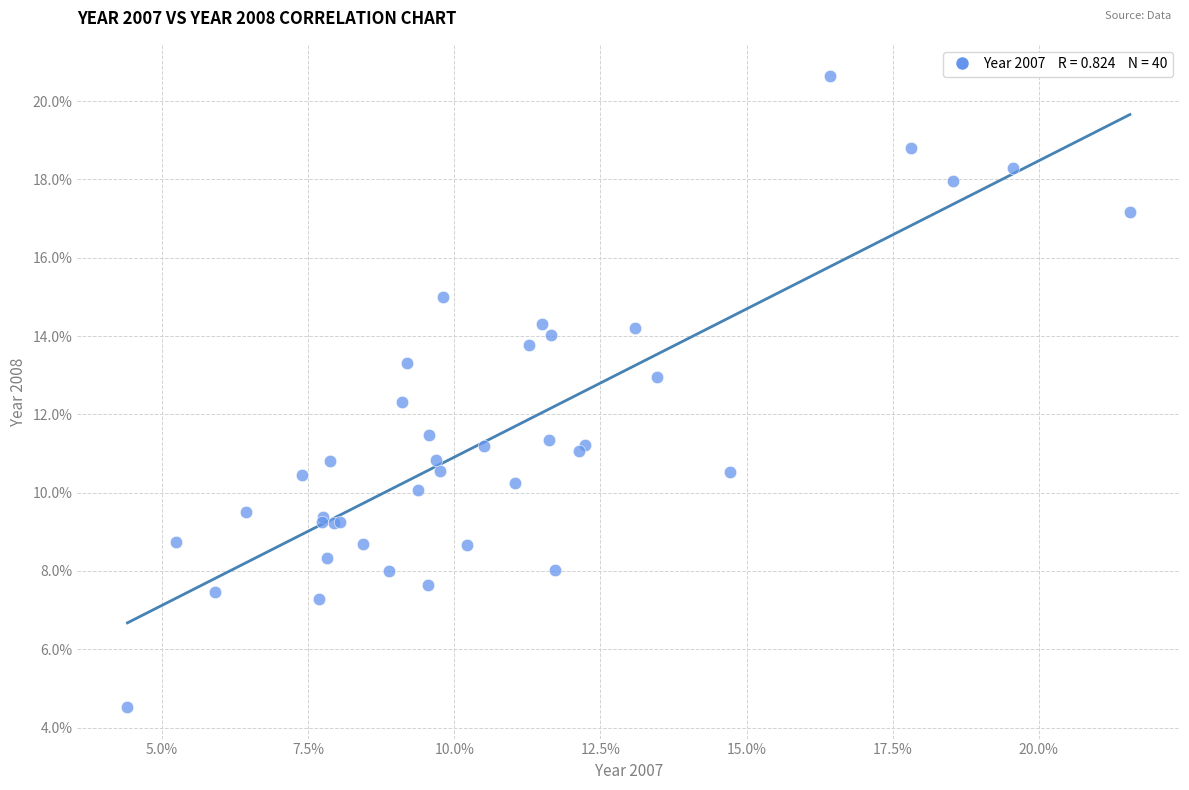

What Y value in the scatter plot is closest to 12?

12.3